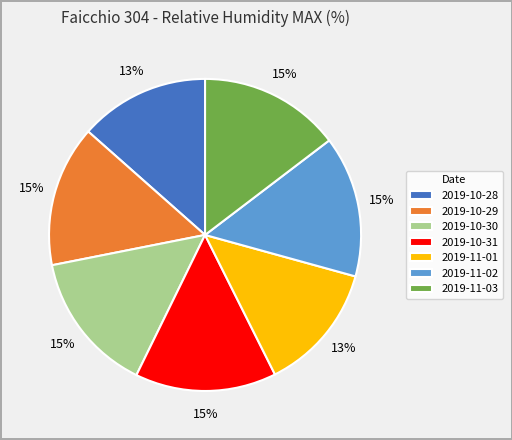

The 2019-11-02 slice represents 15% of the pie. True or false?

True